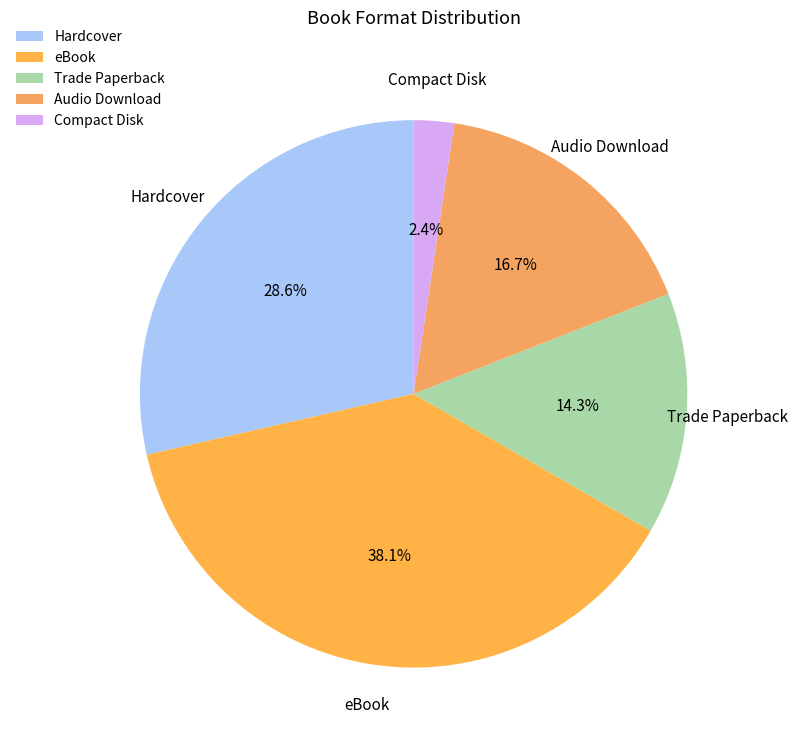

What percentage is the Compact Disk slice, to the nearest percent?

2%